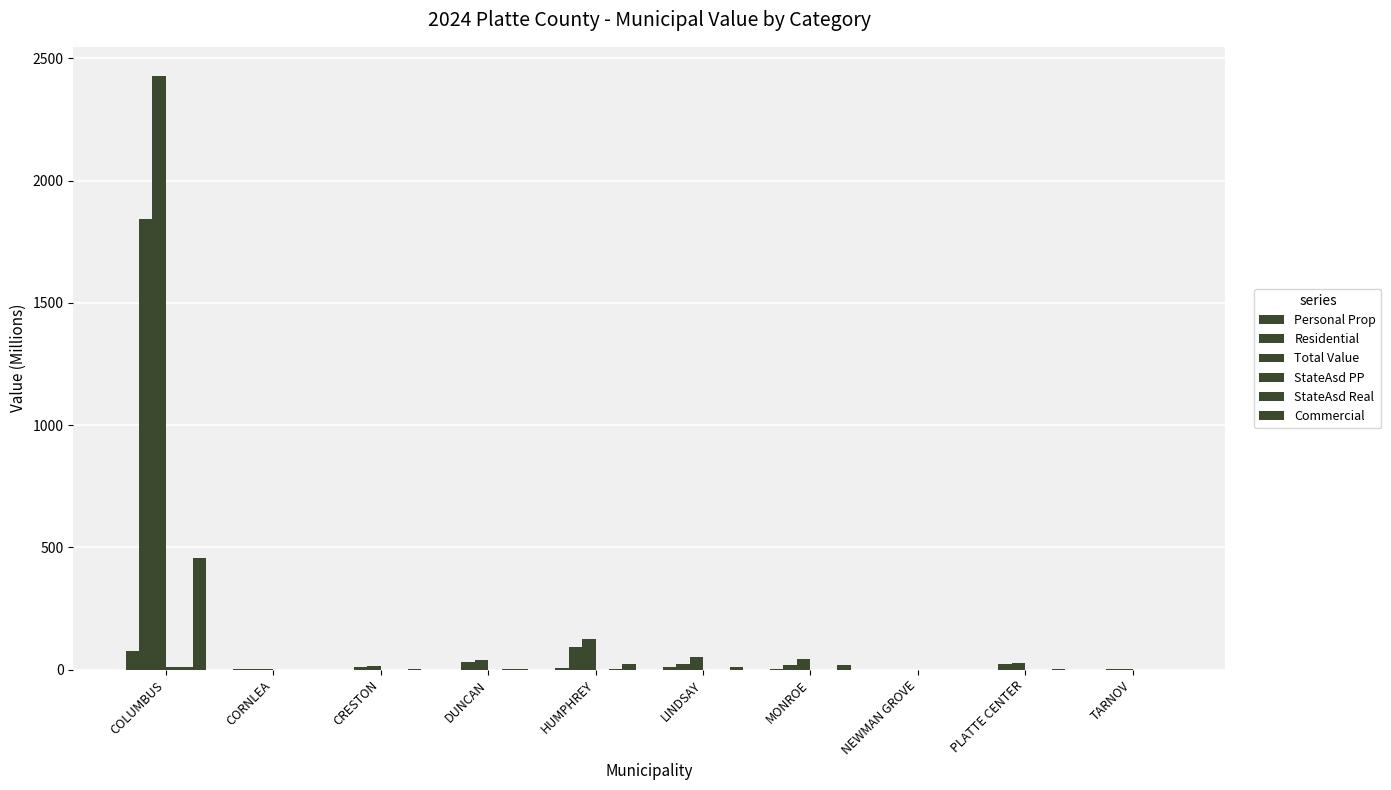

How many distinct data groups are displayed?

6